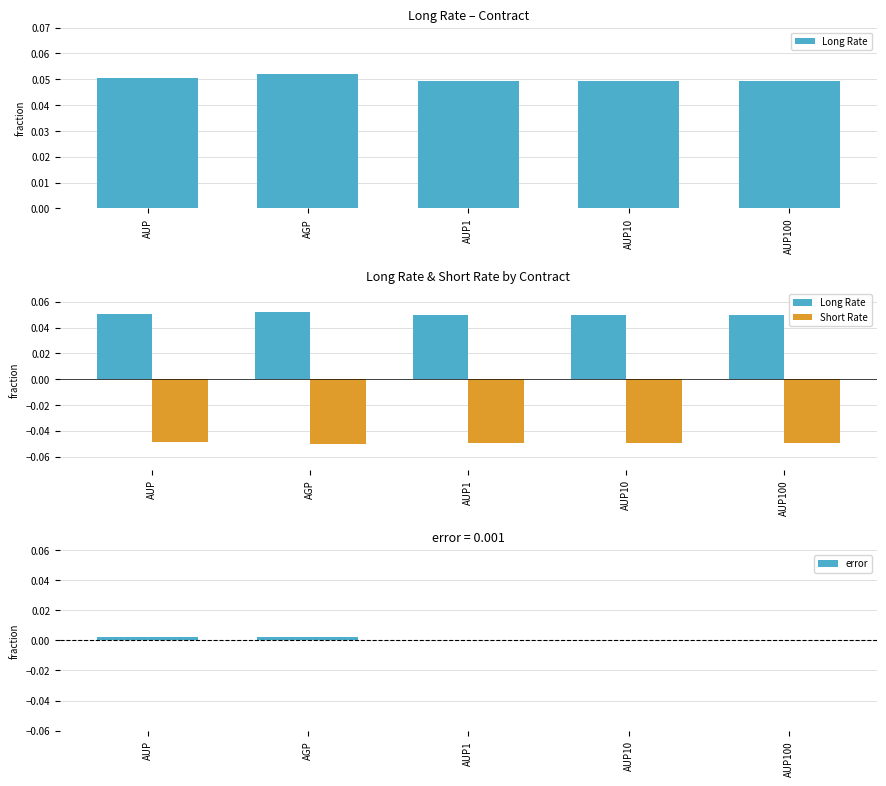

Count the error values in the range 0 to 1.

5